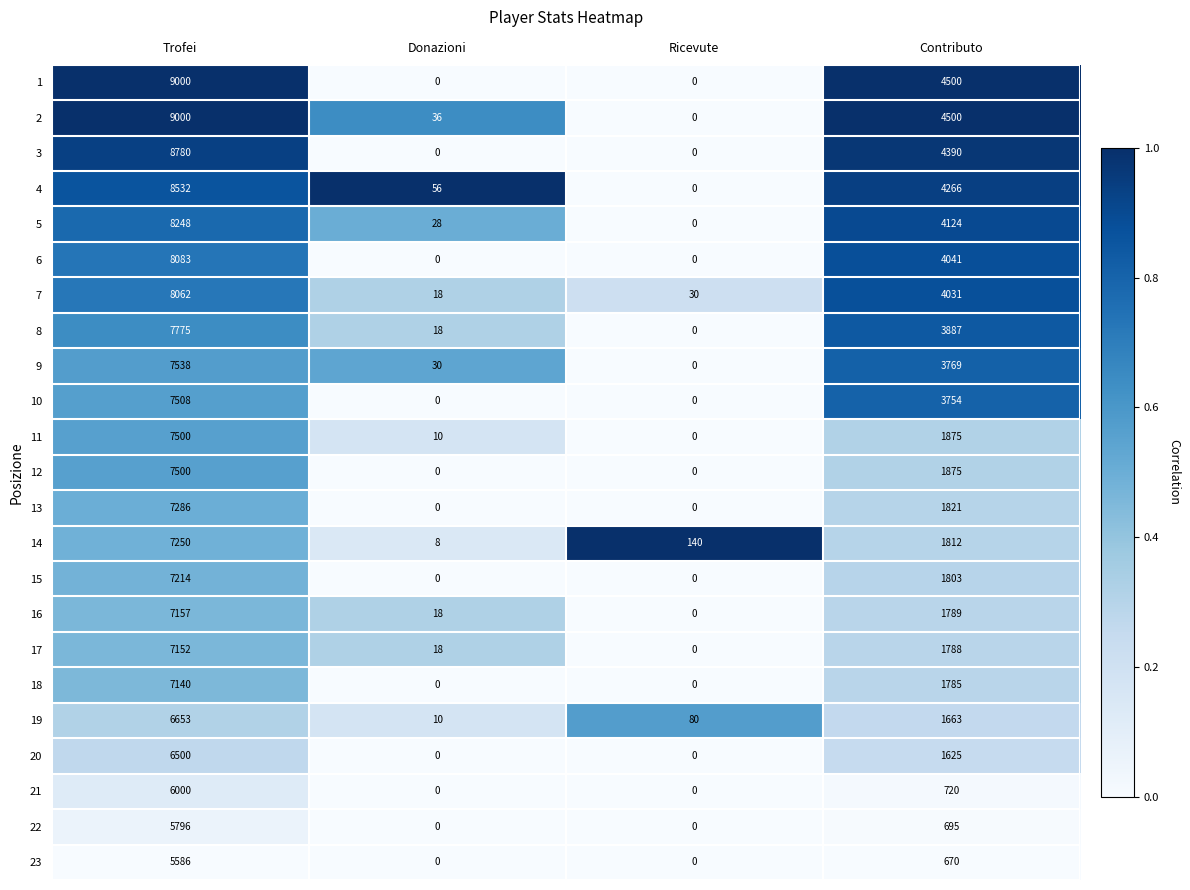

Which label corresponds to the largest value in the chart?

Trofei